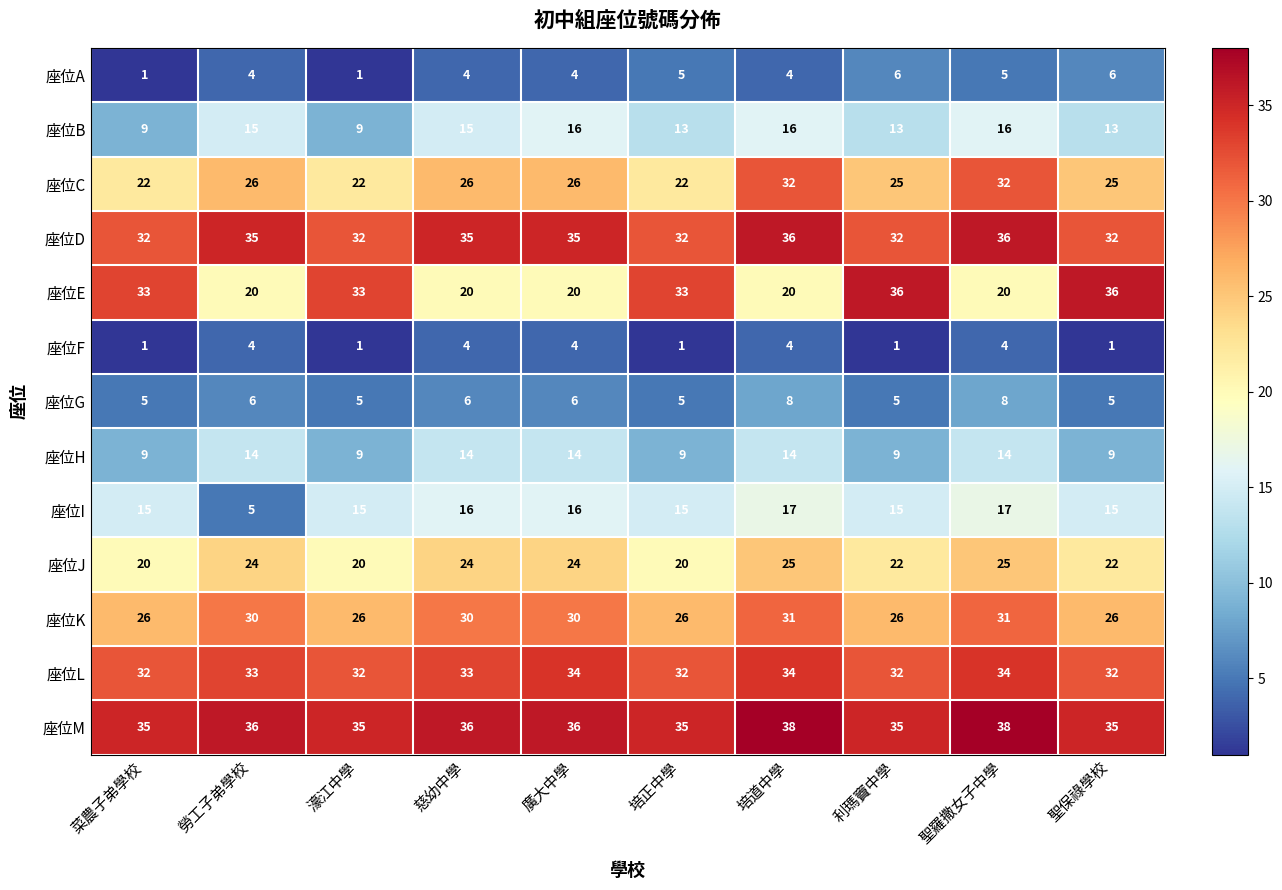

At how many categories does at least one series exceed 15?

10